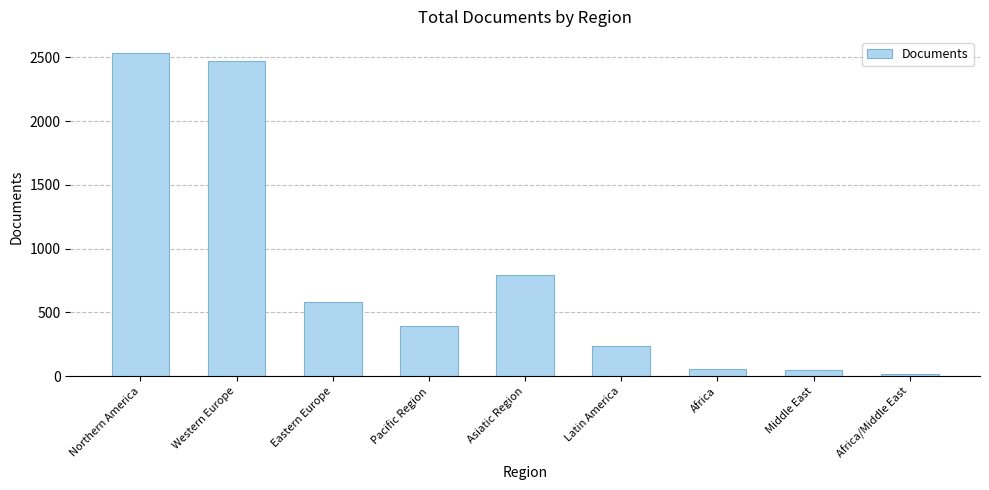

What is the difference between the values at Western Europe and Middle East?

2429